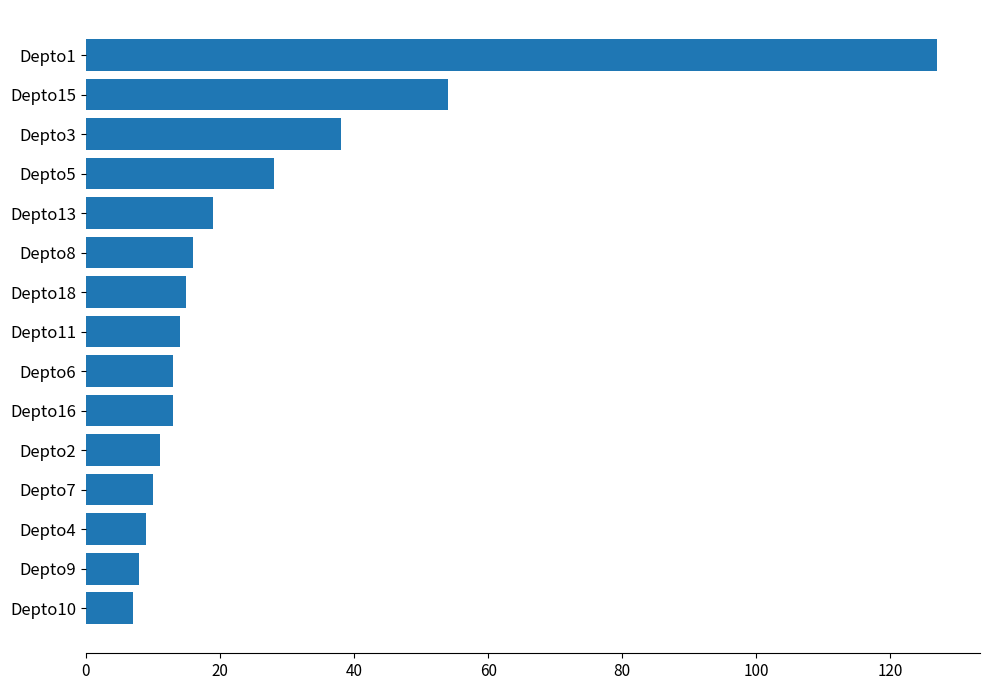

At which label is the value closest to 67?

Depto15